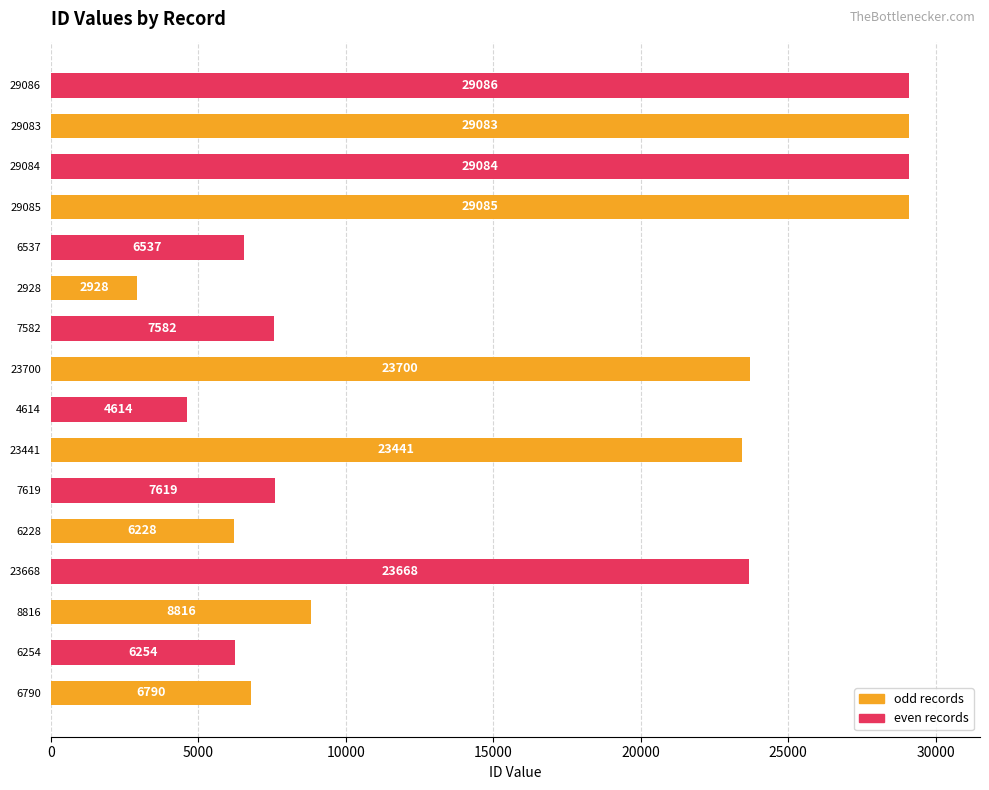

How many data points are less than 8816?

8